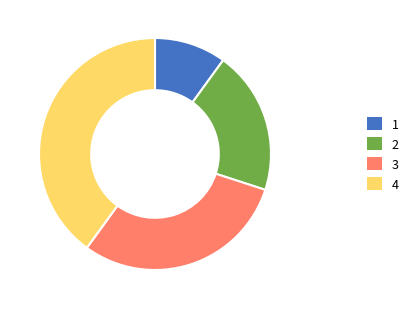

Is there any slice that represents more than half of the pie?

No